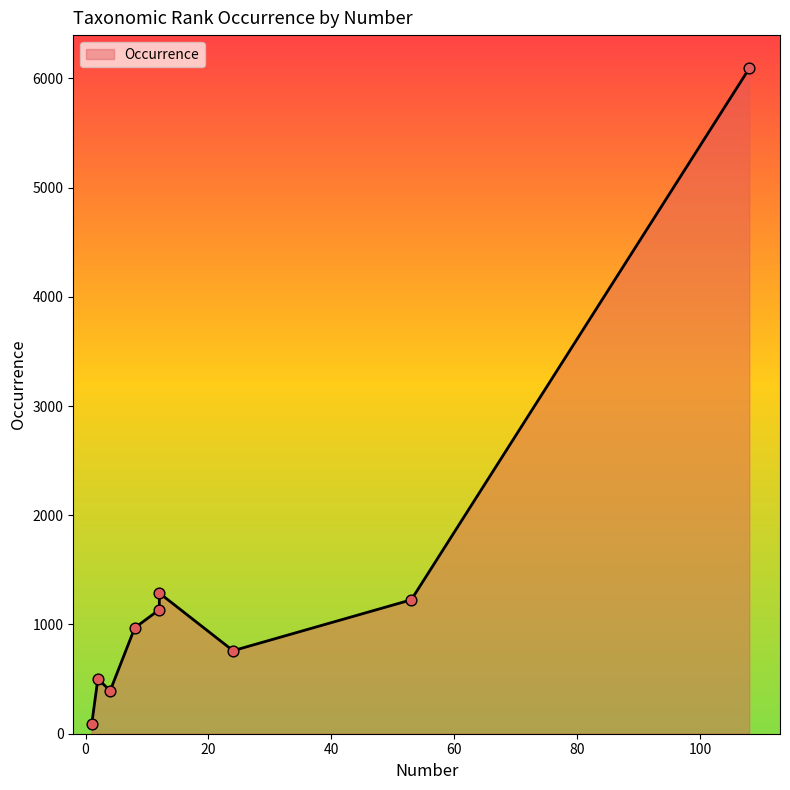

Which has a higher value, 108 or 24?

108